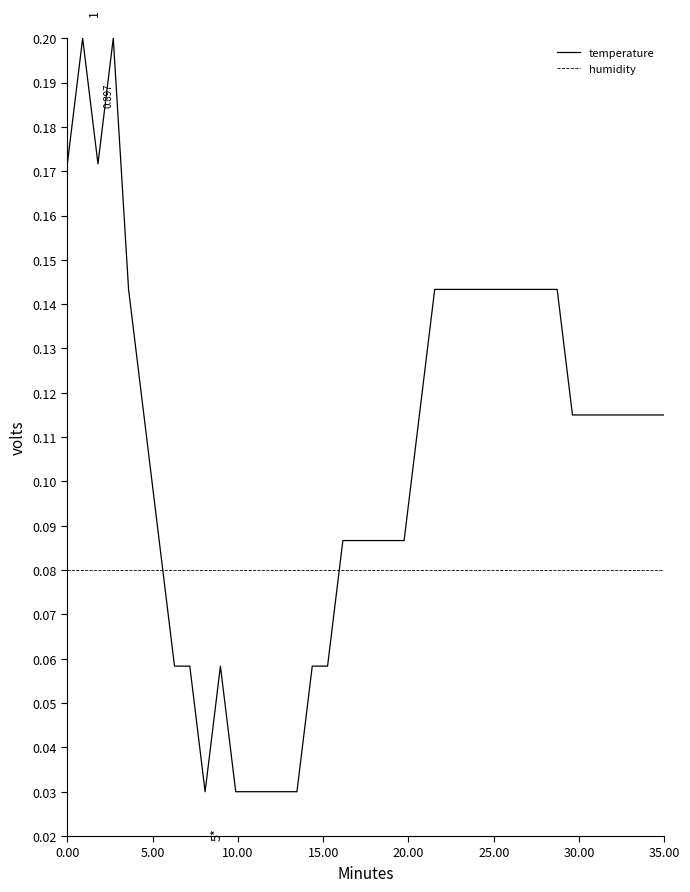

Which series has the largest total across all categories?

temperature